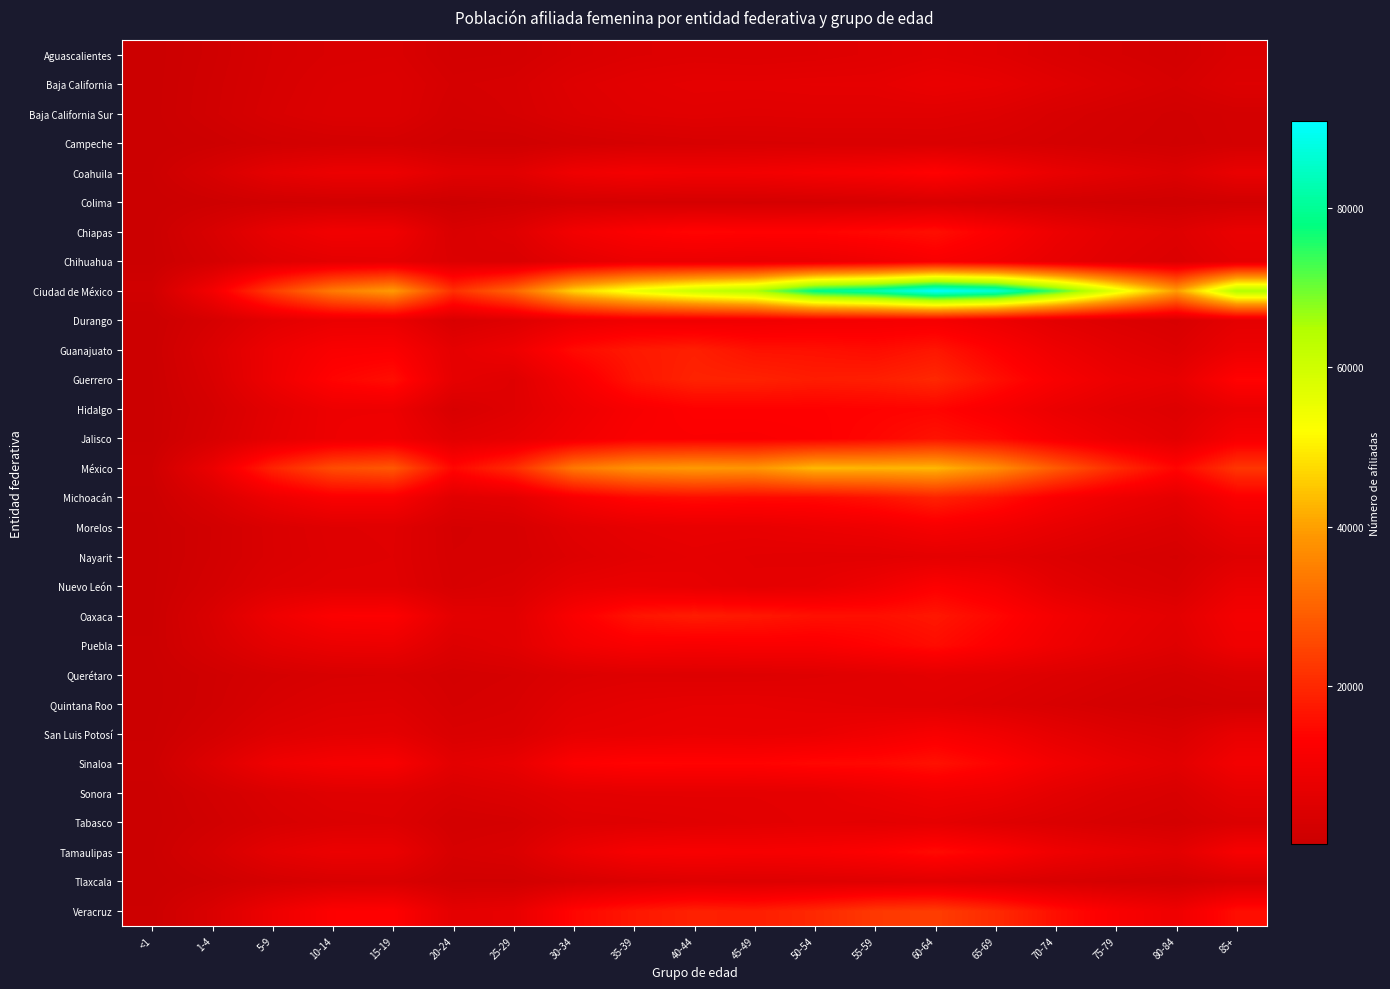

Reading left to right, transcribe all the data shown in this chart.

Aguascalientes: <1=160	1-4=1357	5-9=2945	10-14=3750	15-19=3946	20-24=2065	25-29=2249	30-34=3692	35-39=4594	40-44=4939	45-49=4711	50-54=5023	55-59=5559	60-64=6270	65-69=5447	70-74=4025	75-79=3006	80-84=2197	85+=3955
Baja California: <1=187	1-4=1574	5-9=3151	10-14=4317	15-19=4644	20-24=2799	25-29=3187	30-34=5061	35-39=6043	40-44=6720	45-49=6681	50-54=6887	55-59=6961	60-64=8173	65-69=7416	70-74=5706	75-79=4241	80-84=2990	85+=4767
Baja California Sur: <1=225	1-4=1673	5-9=3425	10-14=4552	15-19=4605	20-24=2274	25-29=2994	30-34=4587	35-39=5516	40-44=5871	45-49=5534	50-54=5749	55-59=5679	60-64=5694	65-69=4913	70-74=3415	75-79=2447	80-84=1667	85+=2414
Campeche: <1=82	1-4=720	5-9=1735	10-14=2282	15-19=2481	20-24=1420	25-29=1223	30-34=2207	35-39=2775	40-44=3225	45-49=3453	50-54=3573	55-59=3601	60-64=3834	65-69=3415	70-74=2669	75-79=1972	80-84=1436	85+=2262
Coahuila: <1=444	1-4=3276	5-9=6756	10-14=8494	15-19=8657	20-24=5788	25-29=5785	30-34=9420	35-39=10669	40-44=10082	45-49=10208	50-54=11125	55-59=11850	60-64=13610	65-69=10810	70-74=7940	75-79=6074	80-84=4562	85+=7803
Colima: <1=104	1-4=809	5-9=1630	10-14=1861	15-19=1737	20-24=765	25-29=1412	30-34=2534	35-39=2689	40-44=2587	45-49=2460	50-54=2702	55-59=3026	60-64=3756	65-69=2928	70-74=2157	75-79=1535	80-84=1157	85+=1735
Chiapas: <1=345	1-4=3516	5-9=7606	10-14=10094	15-19=9671	20-24=3824	25-29=5262	30-34=10259	35-39=12551	40-44=14039	45-49=13539	50-54=13667	55-59=14662	60-64=15763	65-69=12557	70-74=8812	75-79=6413	80-84=5105	85+=7982
Chihuahua: <1=290	1-4=2460	5-9=5278	10-14=6494	15-19=6876	20-24=4470	25-29=3931	30-34=6568	35-39=8458	40-44=8311	45-49=7986	50-54=8263	55-59=9564	60-64=11676	65-69=10021	70-74=7502	75-79=5602	80-84=4250	85+=6669
Ciudad de México: <1=1551	1-4=10443	5-9=23504	10-14=34018	15-19=39322	20-24=21286	25-29=30291	30-34=46527	35-39=54943	40-44=60849	45-49=65184	50-54=78907	55-59=82827	60-64=90943	65-69=86783	70-74=73023	75-79=56208	80-84=39591	85+=64823
Durango: <1=439	1-4=2920	5-9=6118	10-14=7978	15-19=7937	20-24=3486	25-29=4892	30-34=7990	35-39=9378	40-44=9330	45-49=9493	50-54=10126	55-59=10470	60-64=10723	65-69=8779	70-74=6104	75-79=4511	80-84=3362	85+=6527
Guanajuato: <1=542	1-4=4287	5-9=8932	10-14=11944	15-19=12300	20-24=6780	25-29=9037	30-34=14985	35-39=17394	40-44=18400	45-49=16170	50-54=15977	55-59=15240	60-64=16901	65-69=13040	70-74=9263	75-79=6659	80-84=4891	85+=8754
Guerrero: <1=383	1-4=3651	5-9=9060	10-14=13775	15-19=15592	20-24=6996	25-29=5296	30-34=10857	35-39=16678	40-44=19114	45-49=18925	50-54=17951	55-59=18304	60-64=19960	65-69=15742	70-74=11687	75-79=8719	80-84=7384	85+=13641
Hidalgo: <1=318	1-4=2727	5-9=6184	10-14=8893	15-19=8870	20-24=3428	25-29=5322	30-34=8834	35-39=11532	40-44=13077	45-49=13145	50-54=13168	55-59=13515	60-64=13910	65-69=11473	70-74=8235	75-79=6167	80-84=4781	85+=7948
Jalisco: <1=359	1-4=3266	5-9=6662	10-14=8927	15-19=9549	20-24=5869	25-29=7187	30-34=9993	35-39=12172	40-44=12427	45-49=12313	50-54=12822	55-59=14165	60-64=16345	65-69=14638	70-74=11038	75-79=8332	80-84=6165	85+=11227
México: <1=1120	1-4=8271	5-9=19166	10-14=26170	15-19=28002	20-24=14343	25-29=20526	30-34=33583	35-39=37879	40-44=39127	45-49=38474	50-54=43193	55-59=42741	60-64=43039	65-69=37239	70-74=28472	75-79=20639	80-84=13964	85+=22329
Michoacán: <1=578	1-4=4132	5-9=8875	10-14=11906	15-19=11835	20-24=5598	25-29=6427	30-34=11270	35-39=14319	40-44=15249	45-49=14668	50-54=14880	55-59=16327	60-64=18960	65-69=16199	70-74=11887	75-79=9040	80-84=6759	85+=12320
Morelos: <1=288	1-4=1878	5-9=3994	10-14=5330	15-19=5530	20-24=2815	25-29=3131	30-34=5791	35-39=7204	40-44=7787	45-49=7613	50-54=8467	55-59=9273	60-64=11285	65-69=9912	70-74=7635	75-79=5634	80-84=4290	85+=8138
Nayarit: <1=230	1-4=1930	5-9=3954	10-14=5122	15-19=5414	20-24=2954	25-29=3044	30-34=4930	35-39=6222	40-44=6904	45-49=6381	50-54=6105	55-59=6045	60-64=6672	65-69=6193	70-74=4752	75-79=3531	80-84=2815	85+=5191
Nuevo León: <1=292	1-4=2404	5-9=4944	10-14=5747	15-19=5675	20-24=3244	25-29=4155	30-34=7361	35-39=8123	40-44=7425	45-49=6621	50-54=7155	55-59=9314	60-64=12670	65-69=10613	70-74=6590	75-79=4750	80-84=3746	85+=8103
Oaxaca: <1=354	1-4=3846	5-9=9165	10-14=12518	15-19=12762	20-24=6512	25-29=5898	30-34=12076	35-39=16637	40-44=17967	45-49=17184	50-54=16006	55-59=15776	60-64=17038	65-69=14376	70-74=10596	75-79=7879	80-84=6217	85+=10624
Puebla: <1=472	1-4=3198	5-9=6493	10-14=8239	15-19=8506	20-24=4623	25-29=5831	30-34=10118	35-39=11915	40-44=11503	45-49=11976	50-54=11845	55-59=13406	60-64=15262	65-69=12630	70-74=9560	75-79=7146	80-84=5286	85+=9445
Querétaro: <1=225	1-4=1399	5-9=2665	10-14=3470	15-19=3658	20-24=2417	25-29=2928	30-34=4463	35-39=4974	40-44=4821	45-49=4866	50-54=5250	55-59=5788	60-64=6651	65-69=5830	70-74=4645	75-79=3552	80-84=2572	85+=3977
Quintana Roo: <1=193	1-4=1534	5-9=3491	10-14=4727	15-19=4915	20-24=2829	25-29=3492	30-34=5820	35-39=6704	40-44=7159	45-49=7187	50-54=6702	55-59=6132	60-64=5726	65-69=4603	70-74=3357	75-79=2275	80-84=1464	85+=2096
San Luis Potosí: <1=349	1-4=2463	5-9=5102	10-14=6198	15-19=6583	20-24=3848	25-29=4293	30-34=7196	35-39=7556	40-44=8149	45-49=7910	50-54=8298	55-59=9734	60-64=11508	65-69=9714	70-74=7023	75-79=5137	80-84=4018	85+=7618
Sinaloa: <1=700	1-4=4847	5-9=9384	10-14=11187	15-19=11659	20-24=6296	25-29=7601	30-34=12749	35-39=13817	40-44=13689	45-49=13590	50-54=14437	55-59=14728	60-64=16160	65-69=13672	70-74=10354	75-79=7915	80-84=6068	85+=10379
Sonora: <1=256	1-4=2059	5-9=3936	10-14=5290	15-19=5373	20-24=3646	25-29=4580	30-34=6270	35-39=6610	40-44=6592	45-49=6523	50-54=6721	55-59=8152	60-64=9679	65-69=8896	70-74=6426	75-79=4558	80-84=3491	85+=6749
Tabasco: <1=190	1-4=1519	5-9=3186	10-14=4222	15-19=4580	20-24=2195	25-29=2560	30-34=4812	35-39=5132	40-44=5624	45-49=6169	50-54=6626	55-59=6264	60-64=6835	65-69=5324	70-74=4170	75-79=3052	80-84=2382	85+=4173
Tamaulipas: <1=377	1-4=2889	5-9=6499	10-14=8407	15-19=8111	20-24=3116	25-29=3936	30-34=8515	35-39=11238	40-44=11647	45-49=11214	50-54=11573	55-59=12839	60-64=15069	65-69=12908	70-74=9493	75-79=7686	80-84=6173	85+=11278
Tlaxcala: <1=128	1-4=1135	5-9=2622	10-14=3499	15-19=3715	20-24=1770	25-29=1661	30-34=3224	35-39=4419	40-44=5093	45-49=4746	50-54=5058	55-59=5239	60-64=5697	65-69=4640	70-74=3475	75-79=2589	80-84=1996	85+=3522
Veracruz: <1=503	1-4=3953	5-9=8994	10-14=12846	15-19=13073	20-24=6566	25-29=7487	30-34=14168	35-39=17054	40-44=18734	45-49=18211	50-54=19888	55-59=22690	60-64=23496	65-69=20255	70-74=15676	75-79=11912	80-84=9371	85+=15530